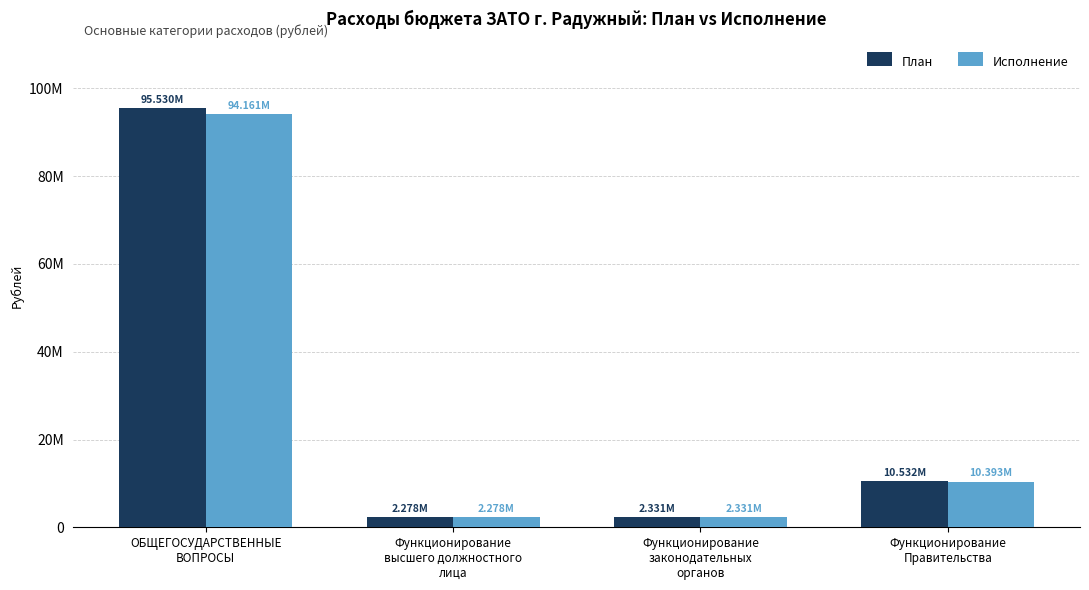

What is the label of the 2nd bar from the left?

Функционирование
высшего должностного
лица